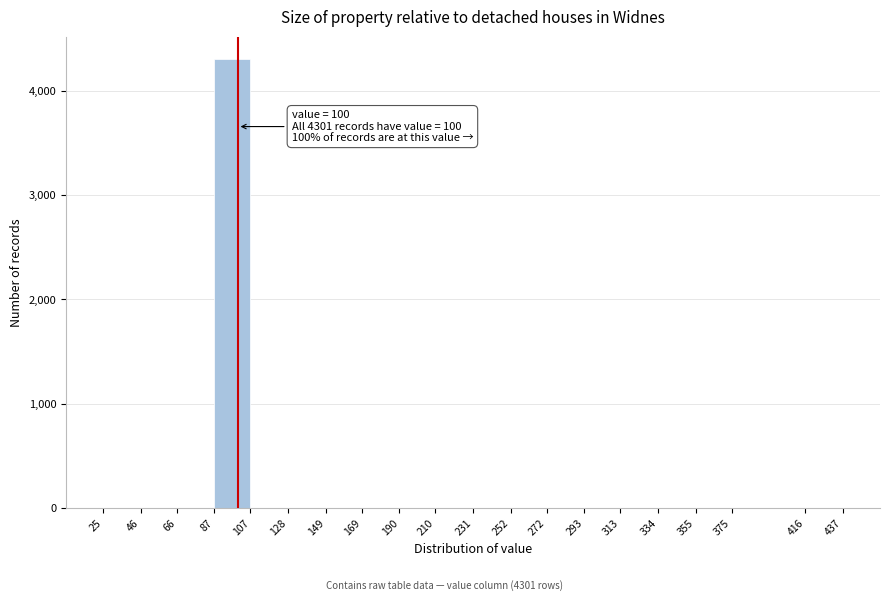

Over which range of the x-axis is the bar tallest?

87 to 107